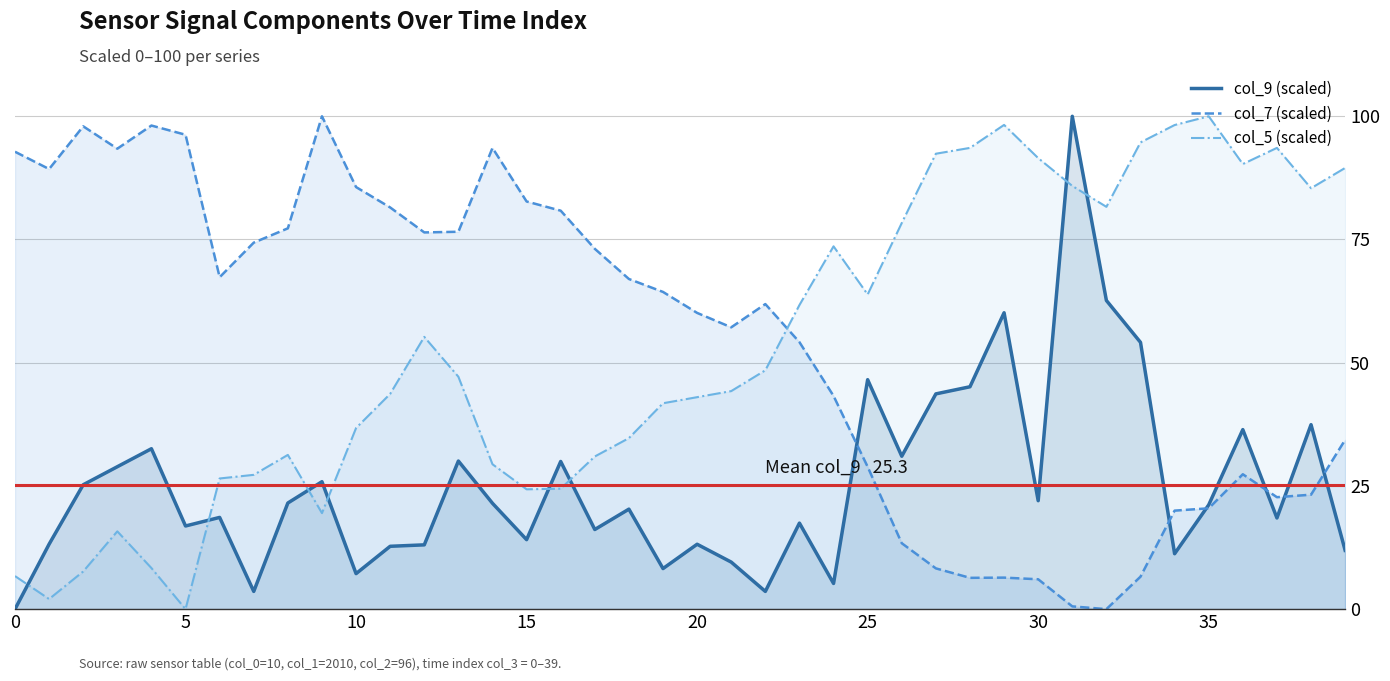

What is the average value of the col_9 (scaled) series?

25.3